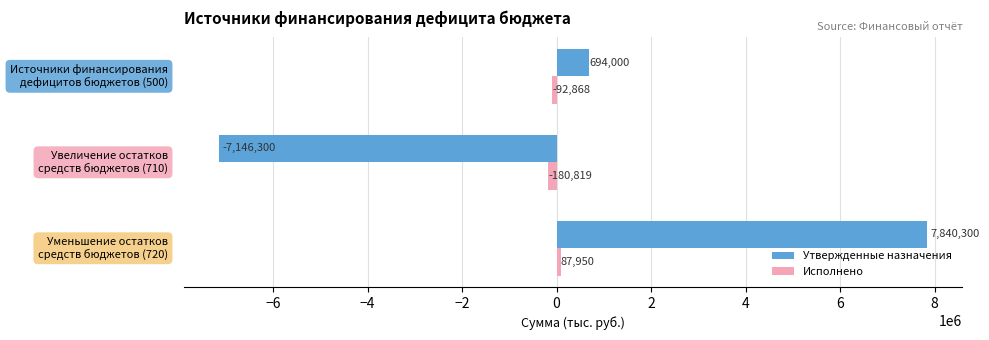

Which series has the largest range (max minus min)?

Утвержденные назначения